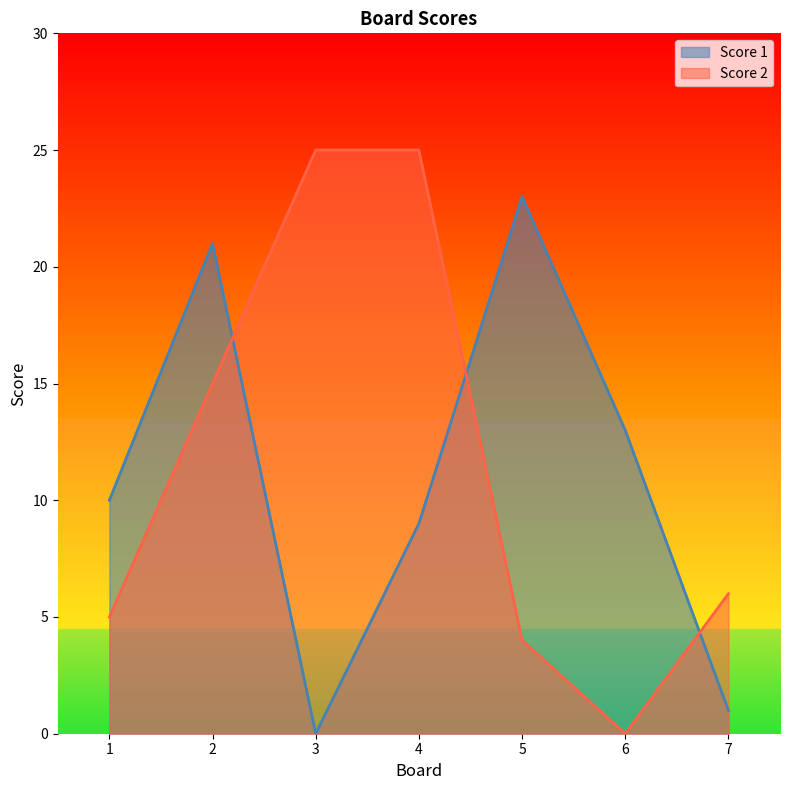

What is the average value of the Score 2 series?

11